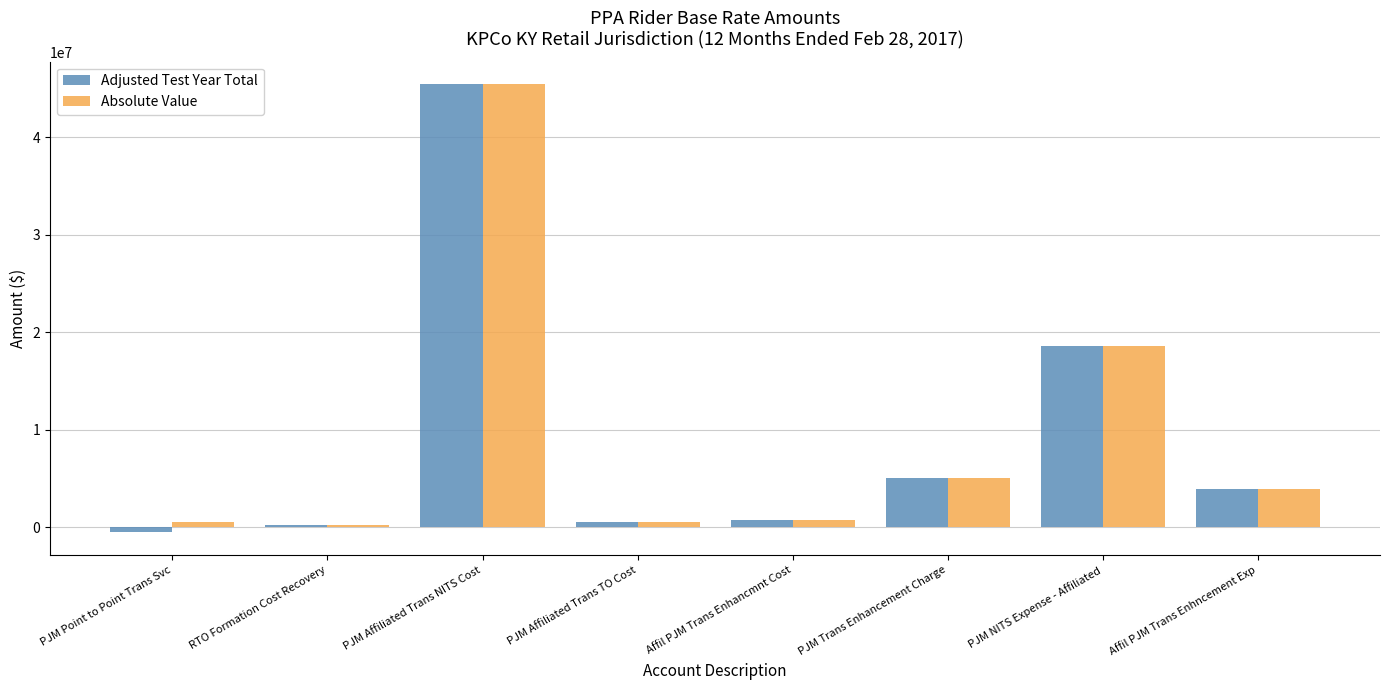

Which series has the widest spread of values?

Adjusted Test Year Total